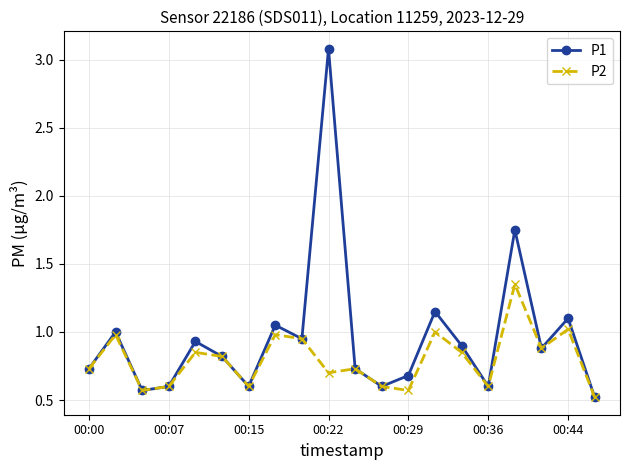

True or false: P1 has more than 0 interior local peaks.

True